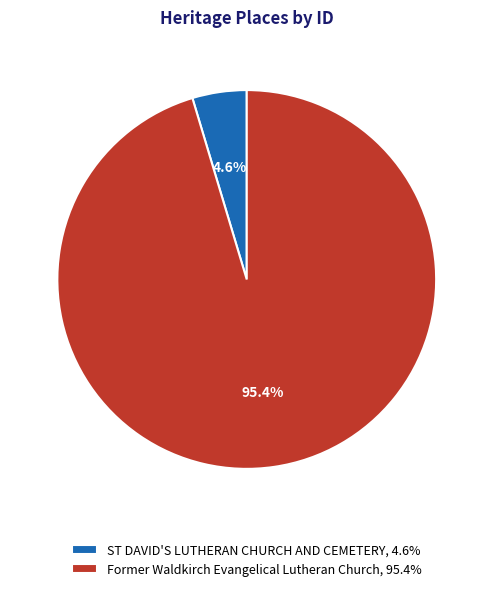

True or false: Former Waldkirch Evangelical Lutheran Church accounts for 88% of the total.

False